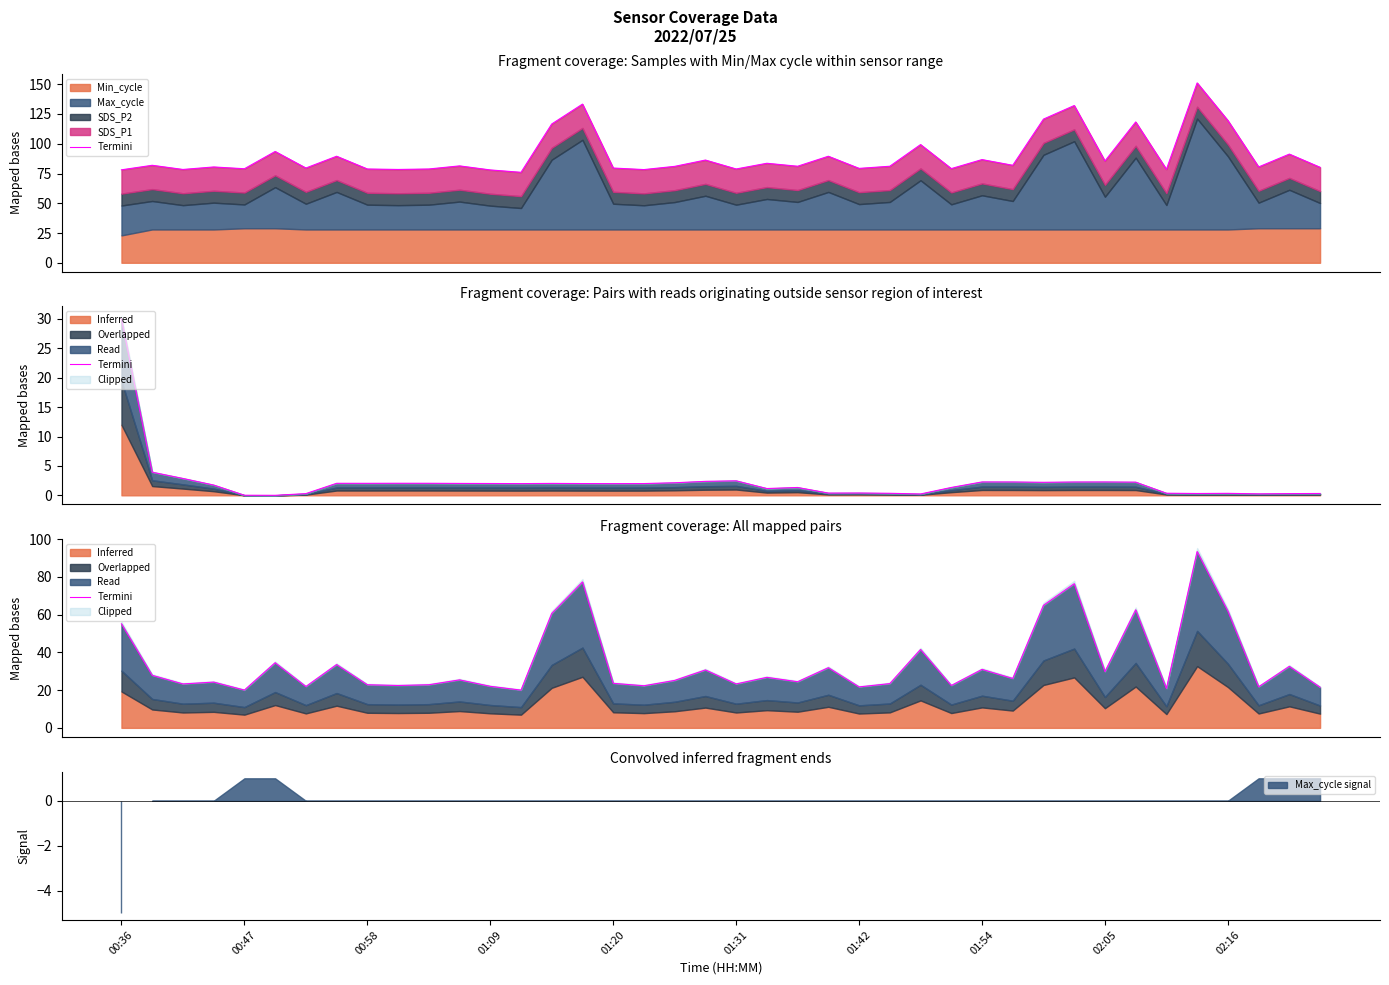

What position from the left is 37?

38